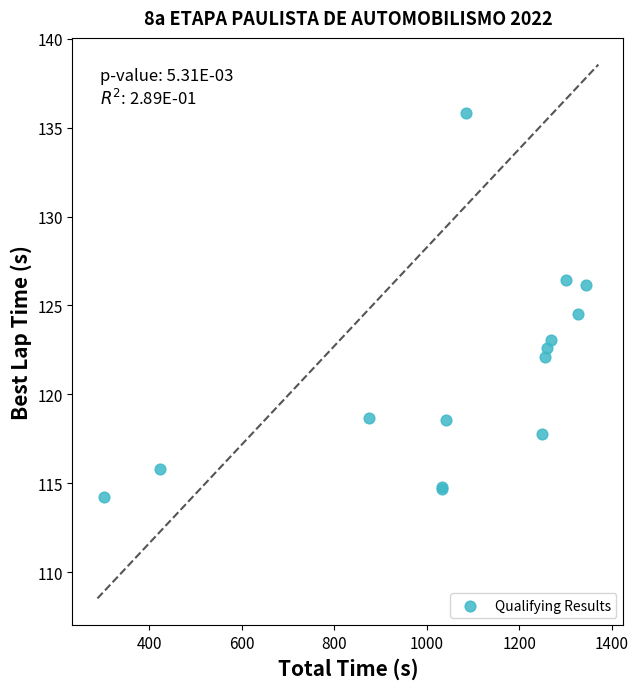

What Y value in the scatter plot is closest to 125?

124.5